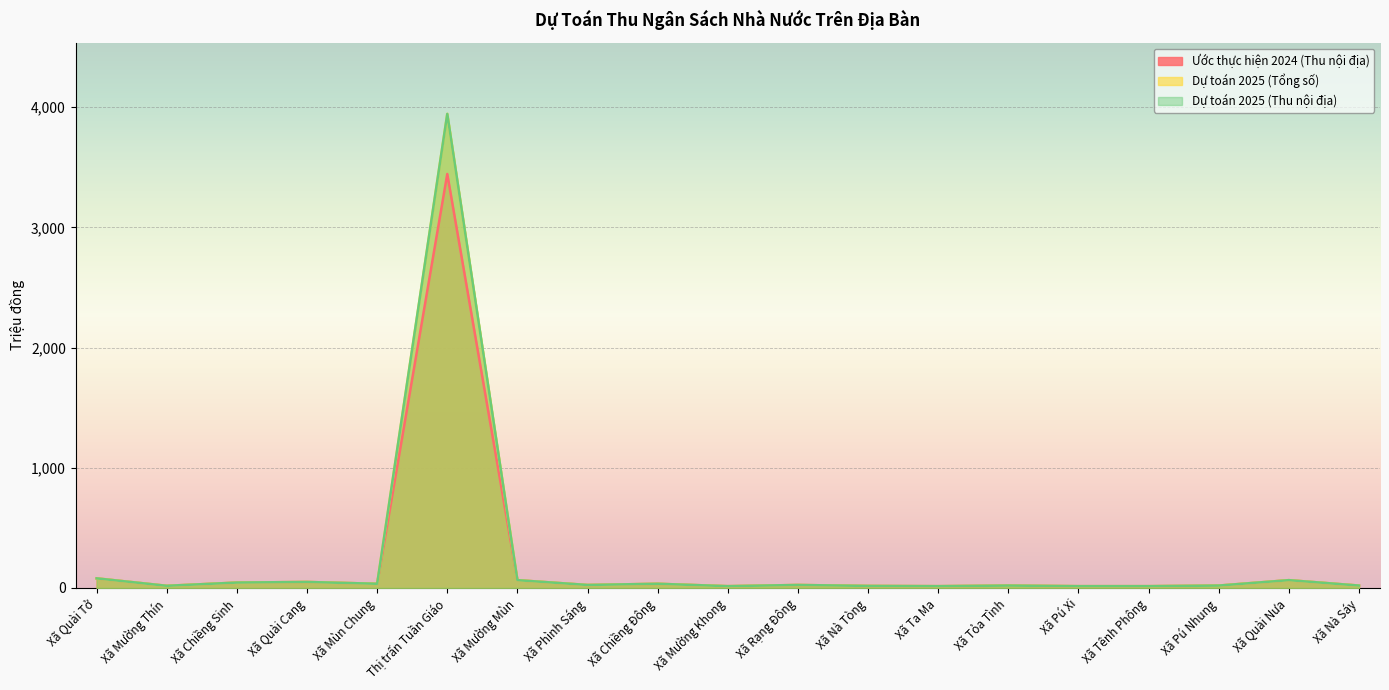

What is the maximum value shown in the chart?

3945